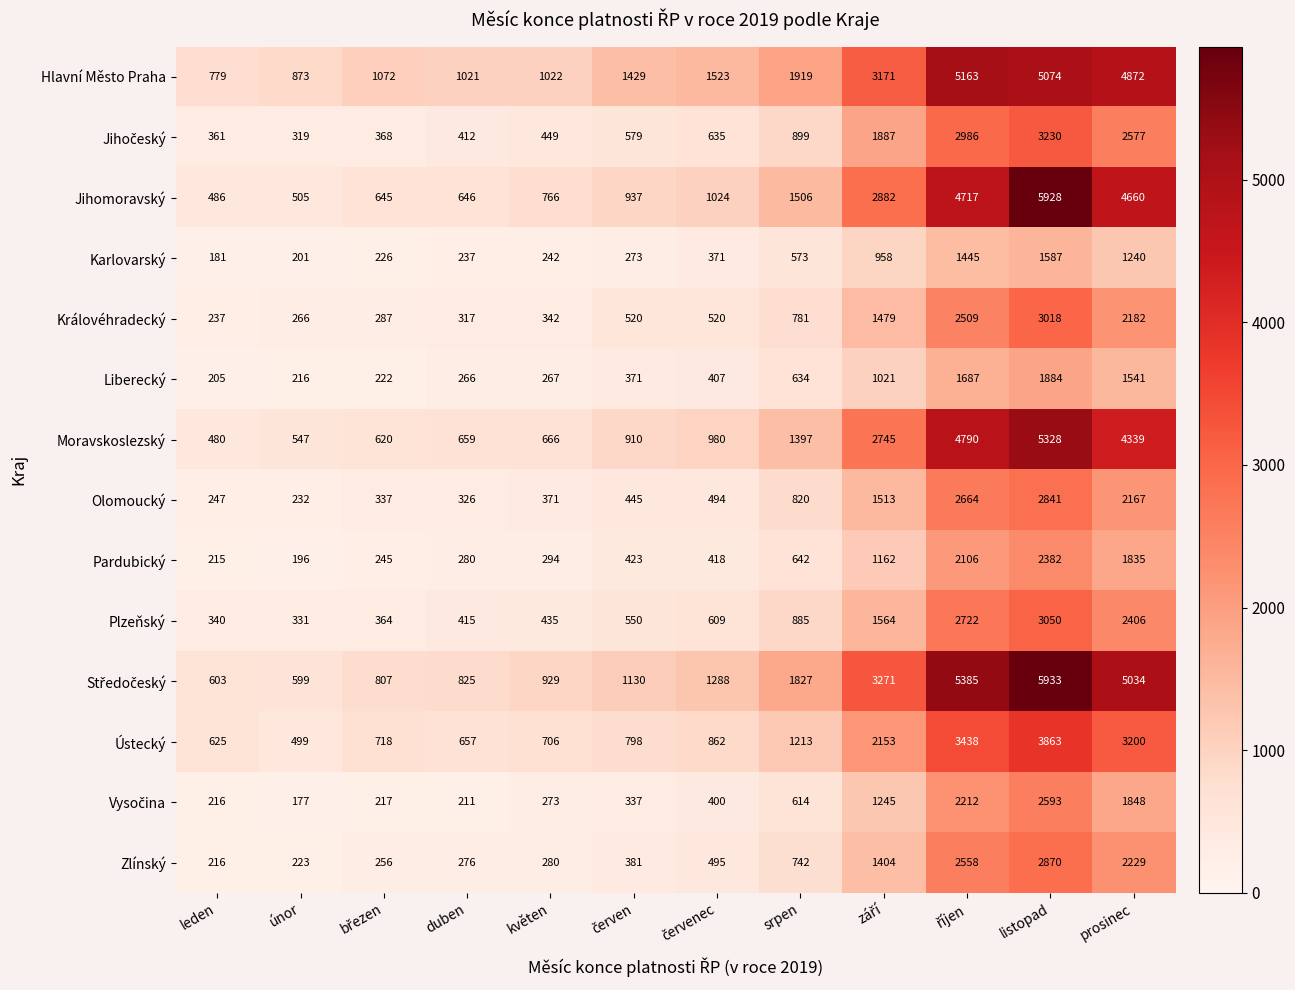

The value of Karlovarský at leden is 251. True or false?

False